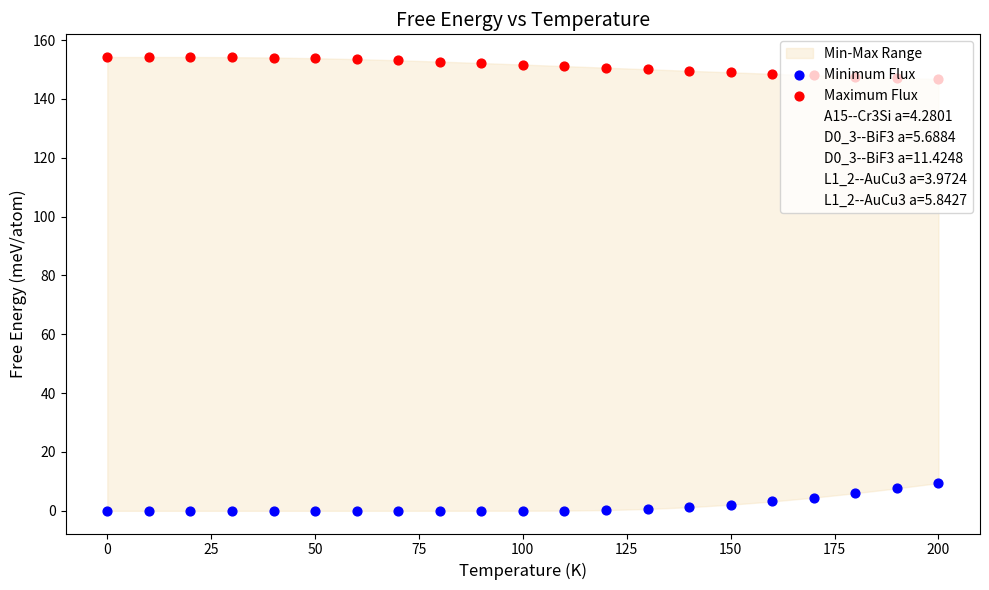

Which series has the largest total across all categories?

Maximum Flux